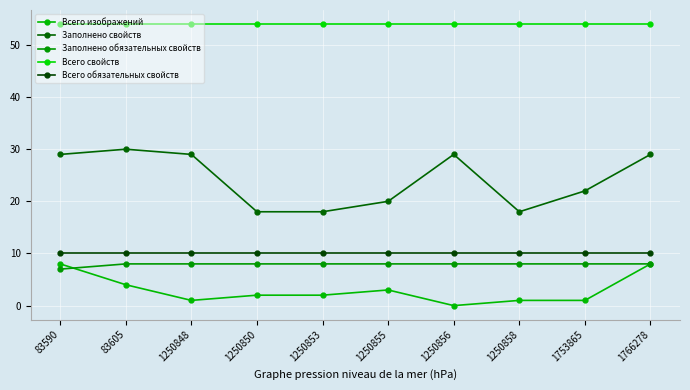

What is the difference between the highest and lowest values at 83605?

50